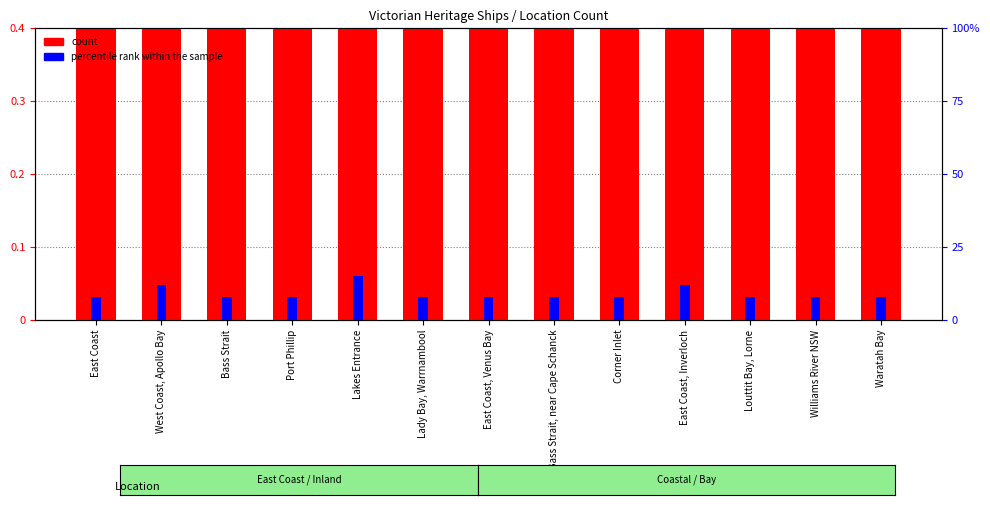

The value of count at East Coast is 0. True or false?

False